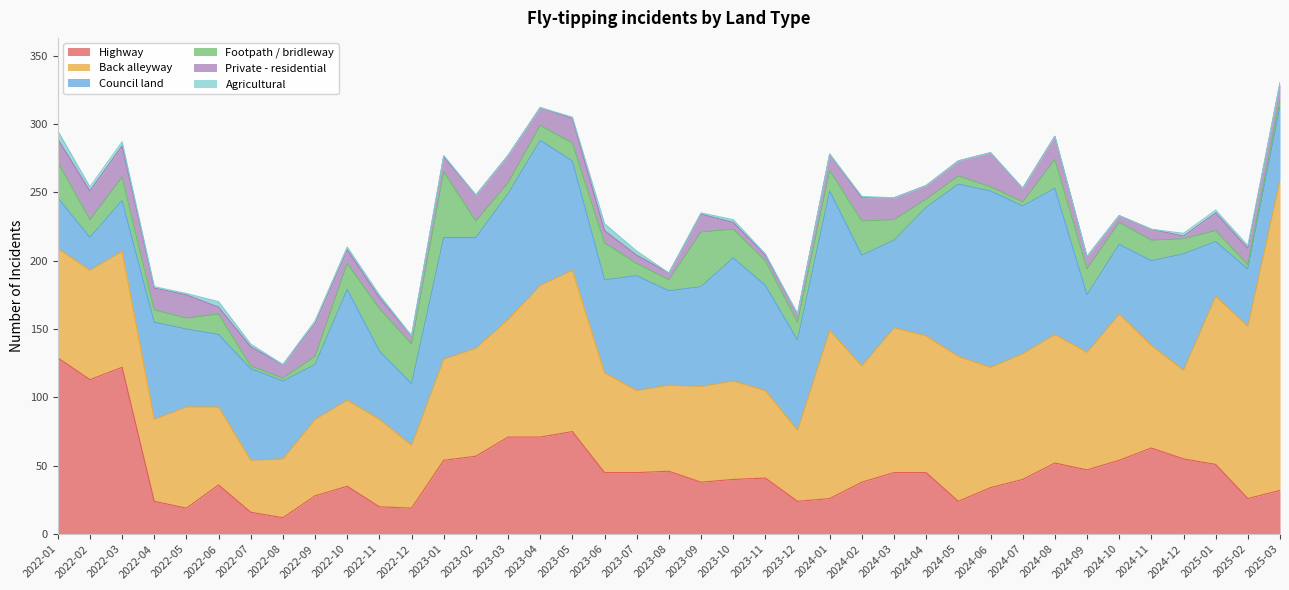

How many interior local valleys does the Private - residential series have?

11